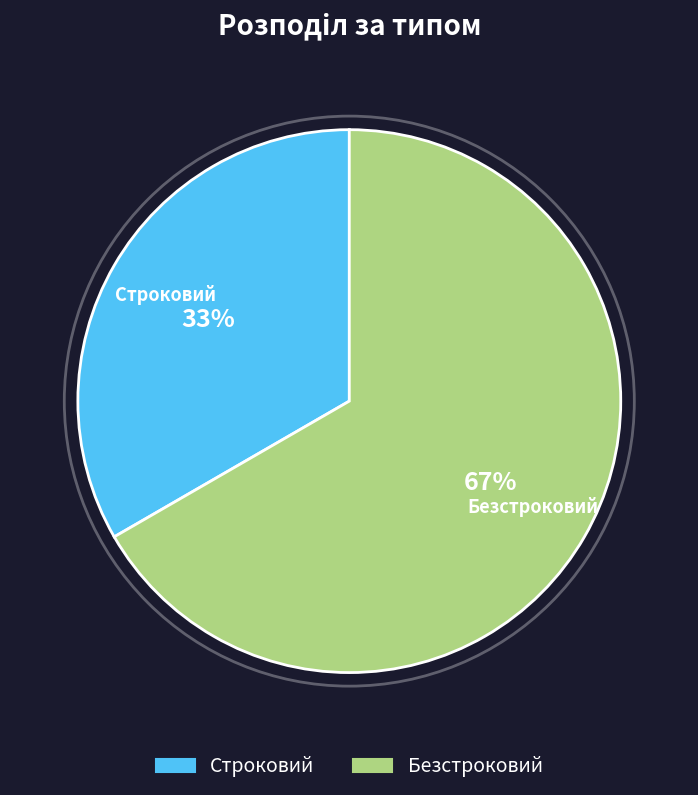

Which slice is the largest?

Безстроковий